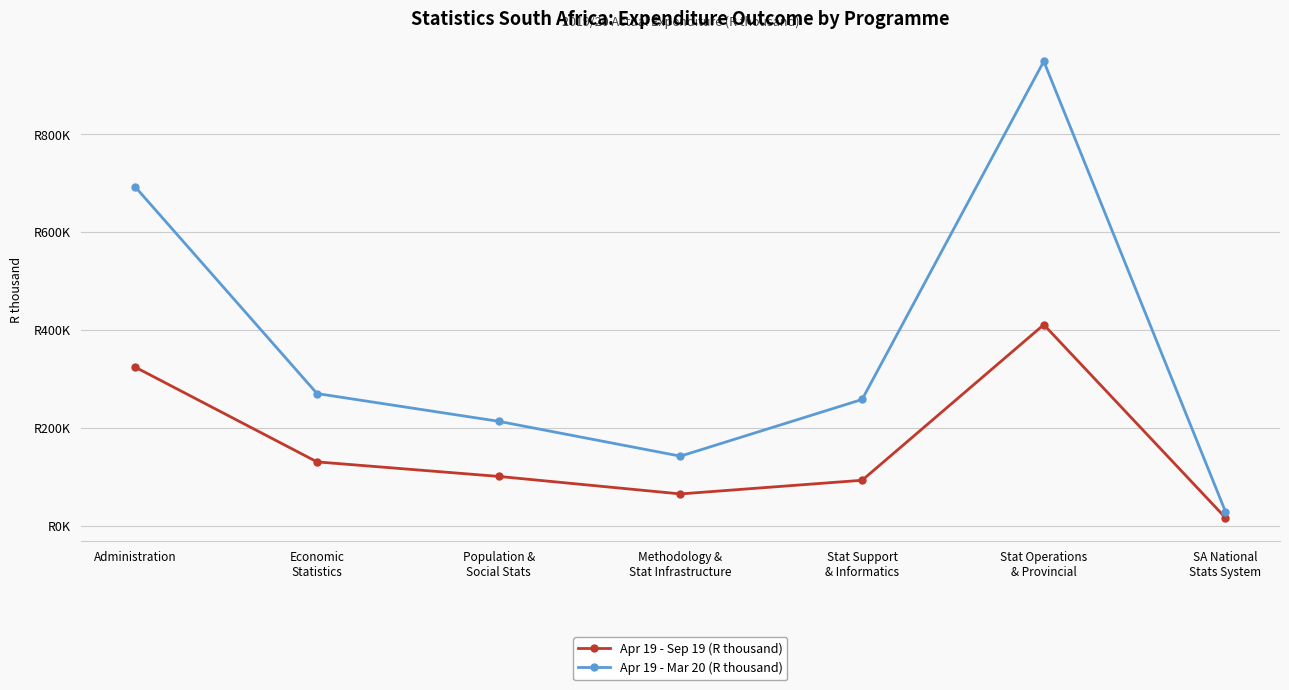

What are all the series names shown in the legend?

Apr 19 - Sep 19 (R thousand), Apr 19 - Mar 20 (R thousand)